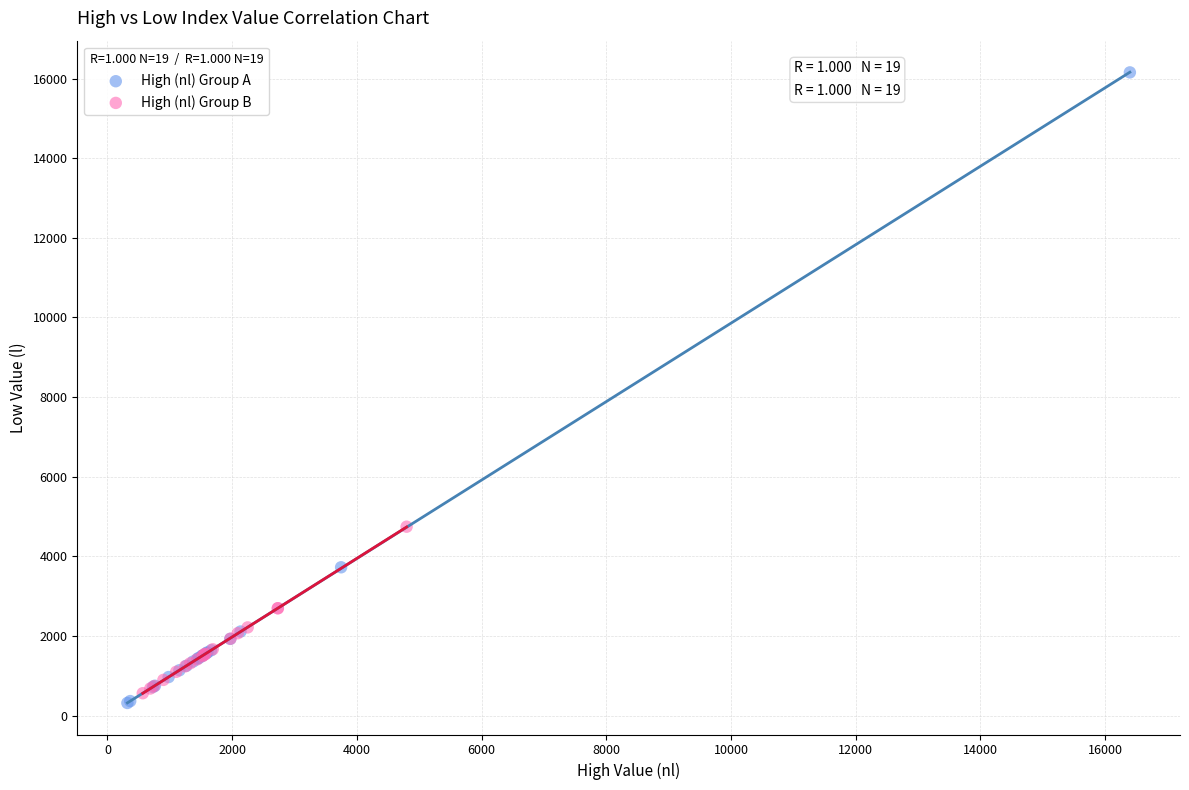

Which series contains the highest Y value?

High (nl) Group A